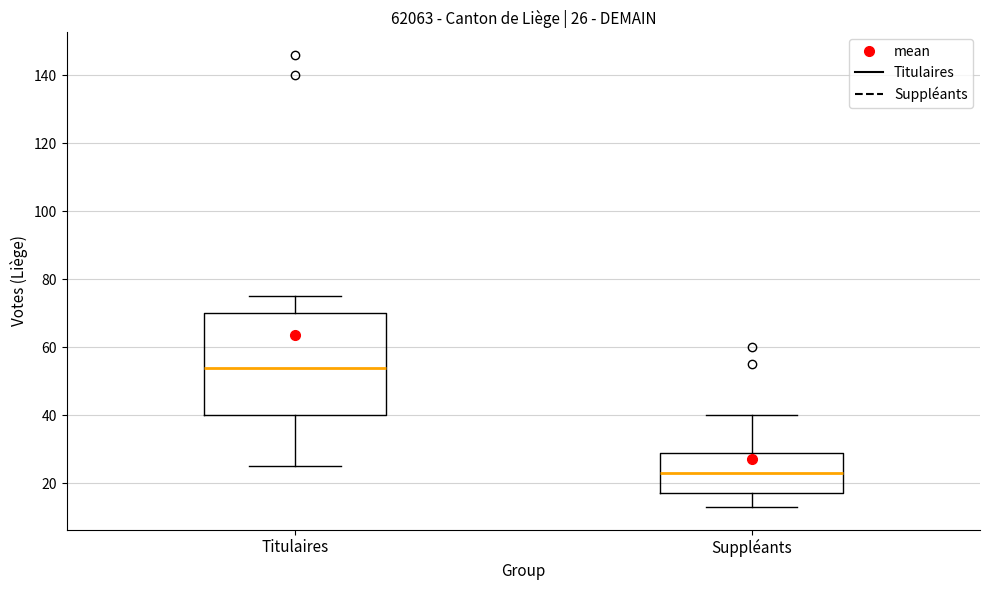

Which box has the lowest median line?

Suppléants